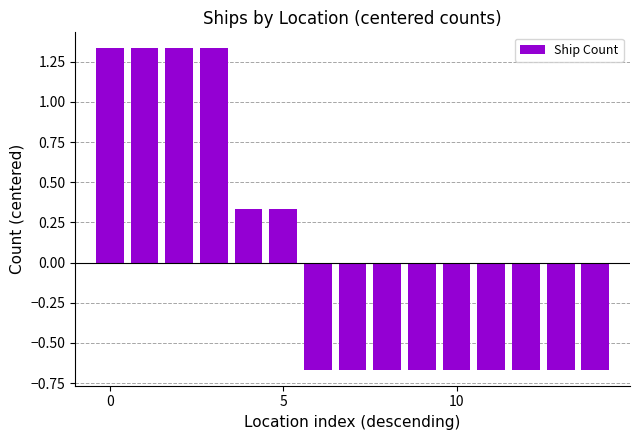

What is the difference between the maximum and minimum values?

2.0